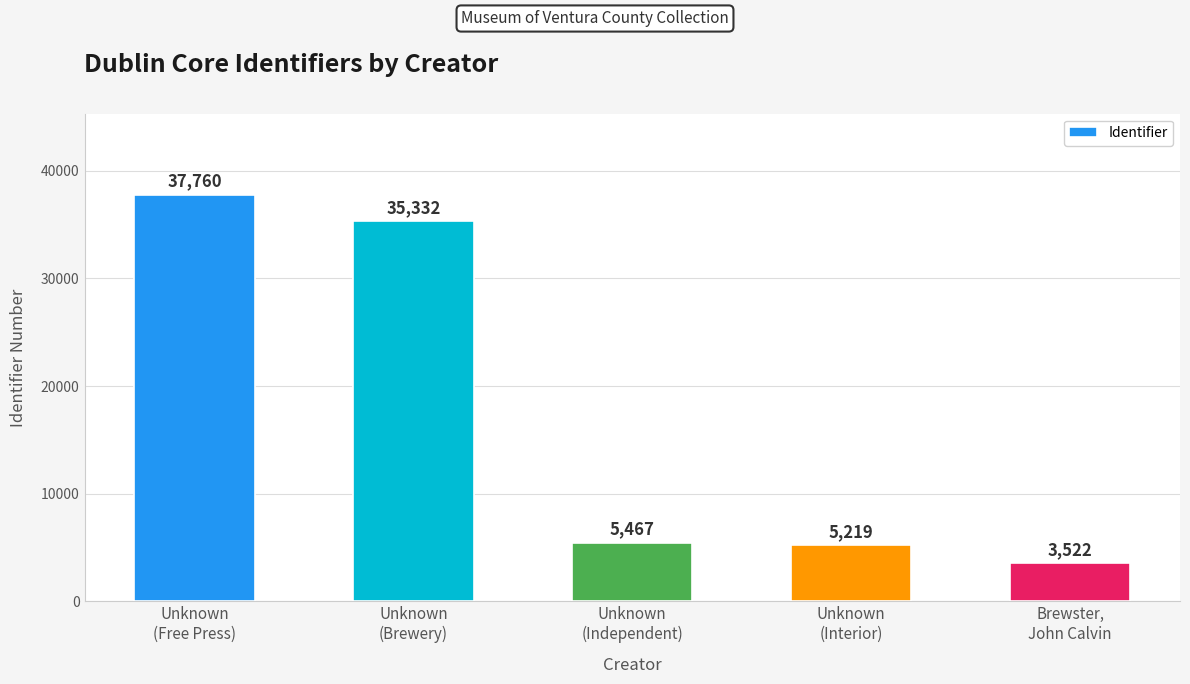

What is the greatest value displayed?

37760